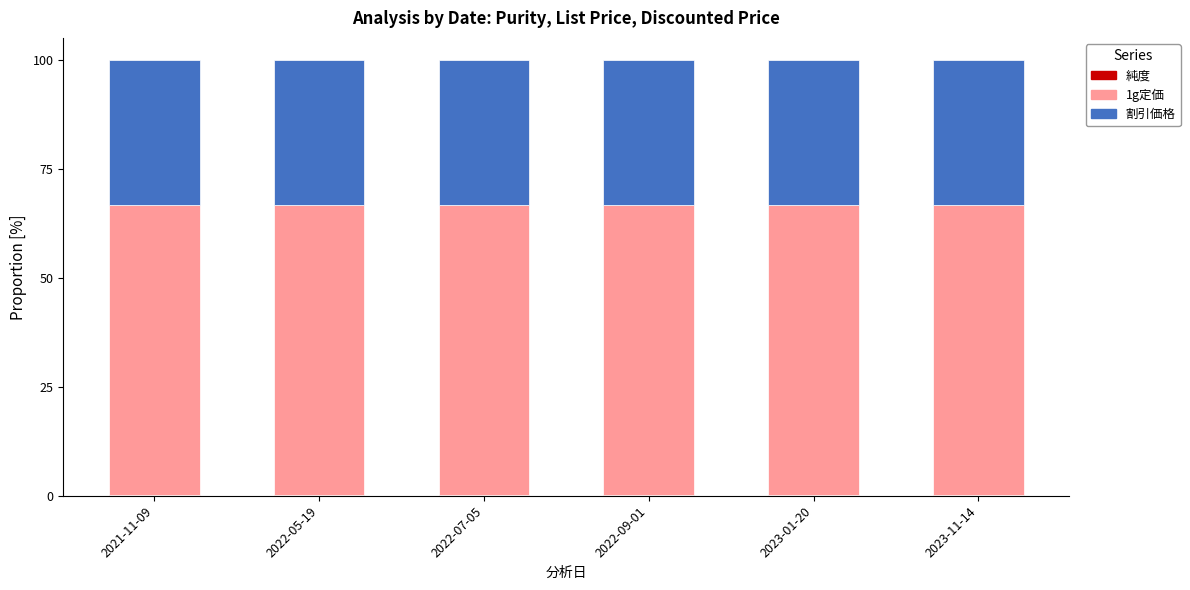

Are the bars horizontal?

No